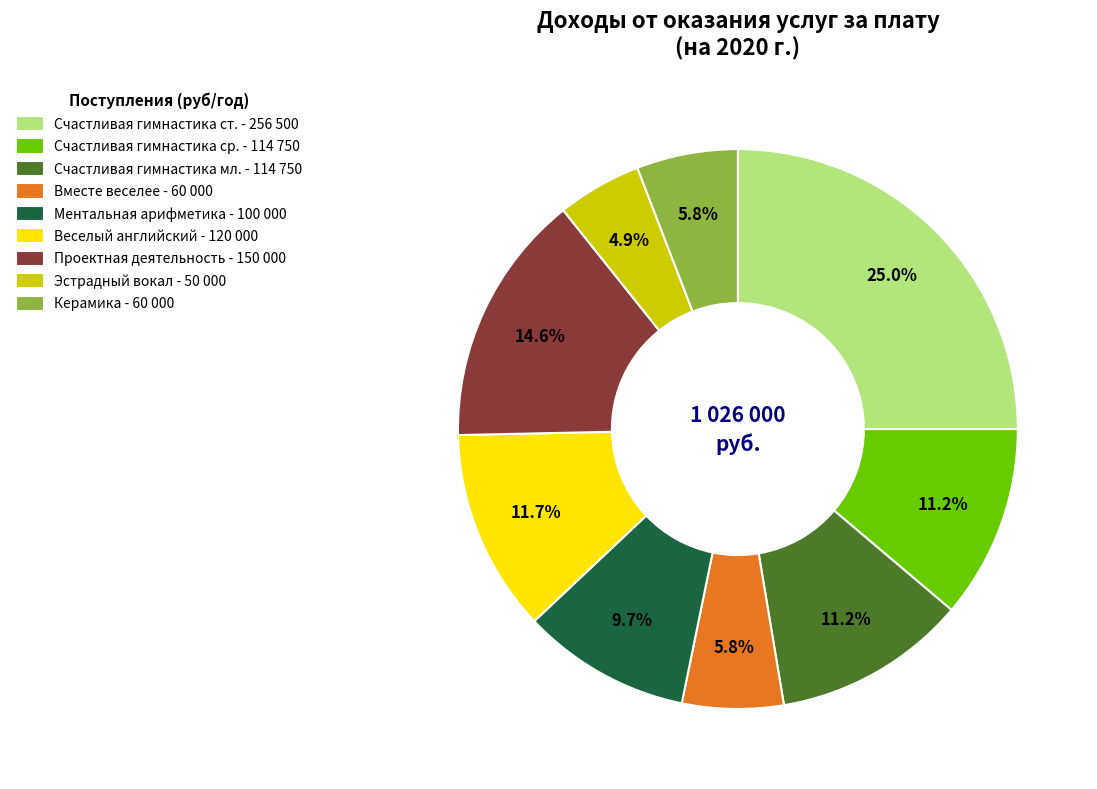

Does Счастливая гимнастика ср. account for over 50% of the chart?

No